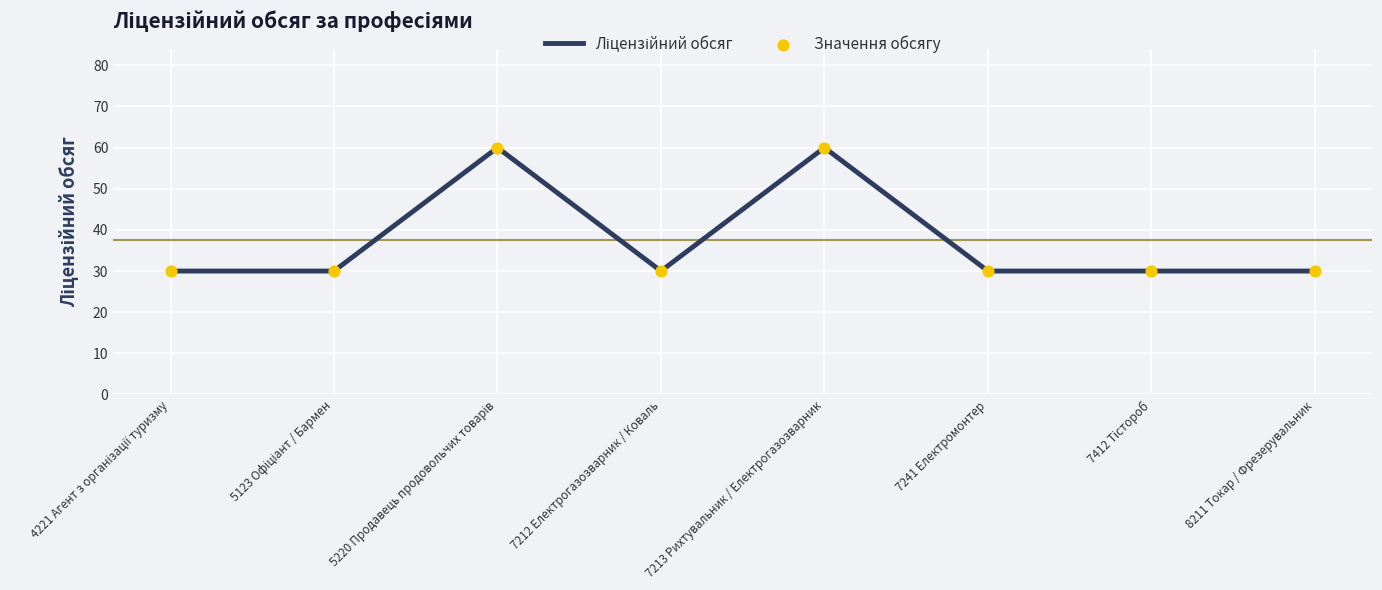

Approximately how many times larger is the value at 7213 Рихтувальник / Електрогазозварник compared to 7241 Електромонтер?

2.0